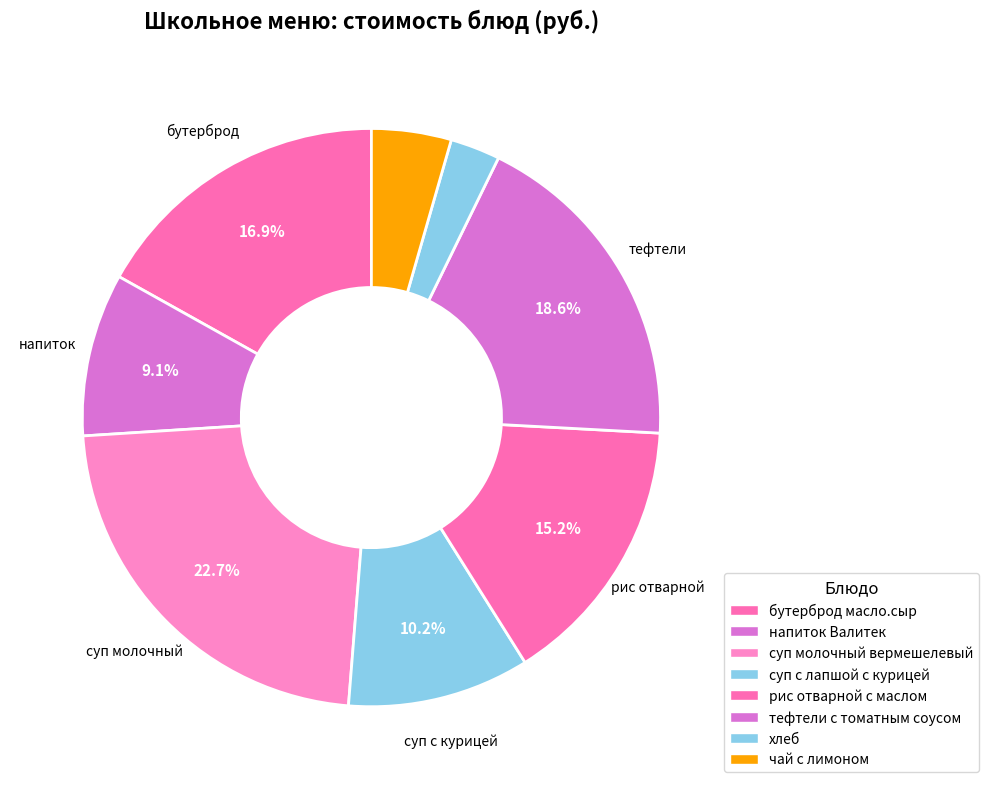

Is there a majority slice in this chart?

No